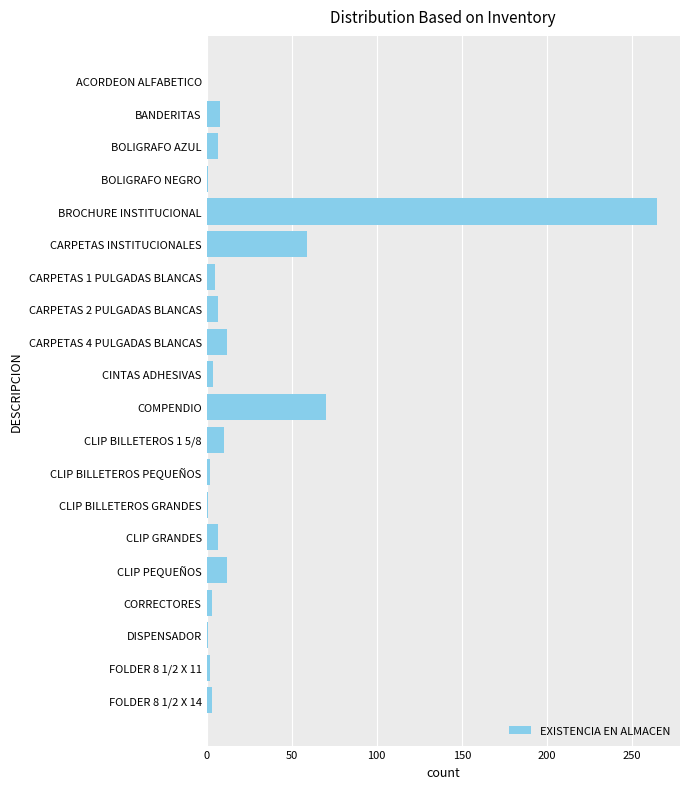

Is it true that the value at CLIP PEQUEÑOS is 12?

True